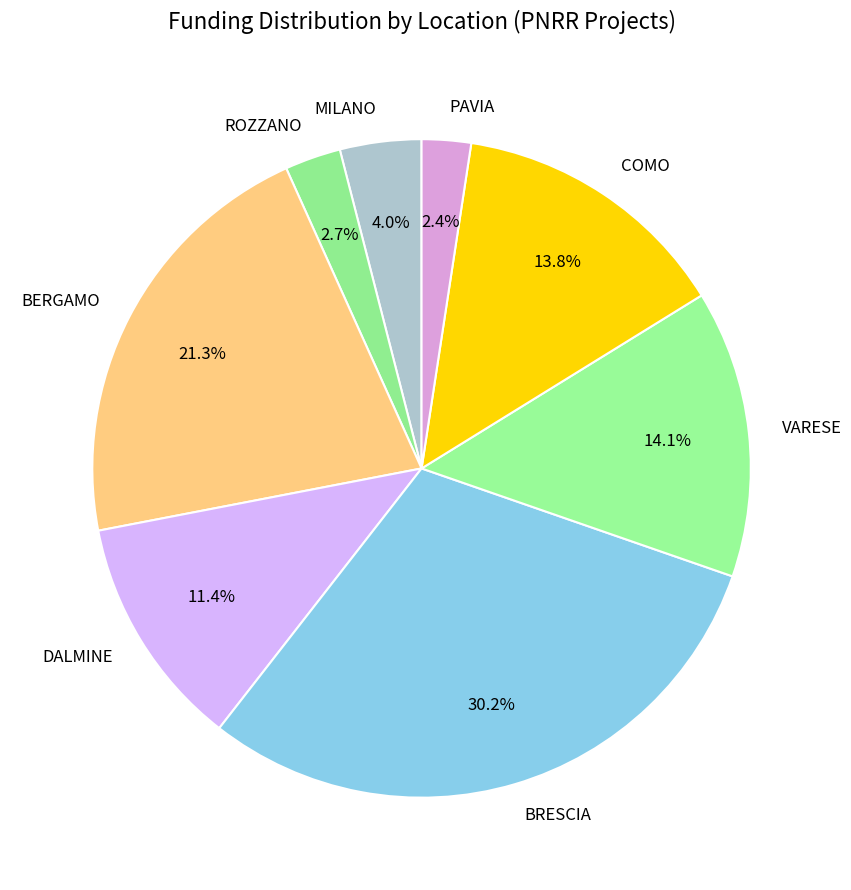

What is the ratio of the value at VARESE to the value at DALMINE?

1.2